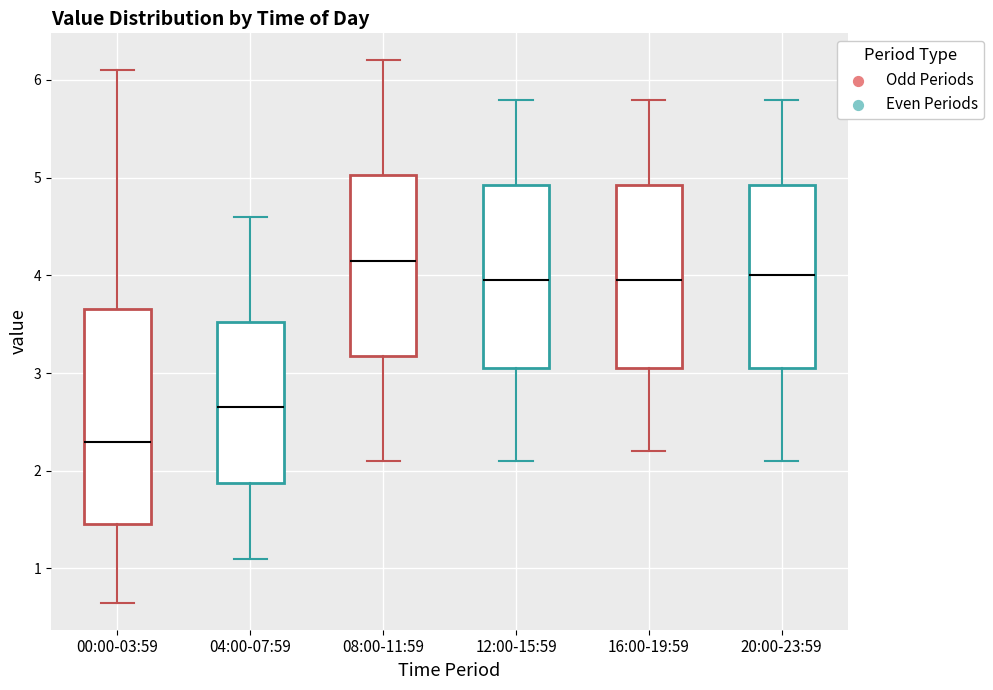

Reading left to right, read every box against the y-axis: the position of its median line, the range the box covers, and the ends of its whiskers. The values are not printed on the chart, so give them approximately, as read against the axis.

00:00-03:59: median 2.3, box 1.5 to 3.7, whiskers 0.7 to 6.1
04:00-07:59: median 2.7, box 1.9 to 3.5, whiskers 1.1 to 4.6
08:00-11:59: median 4.2, box 3.2 to 5.0, whiskers 2.1 to 6.2
12:00-15:59: median 4.0, box 3.1 to 4.9, whiskers 2.1 to 5.8
16:00-19:59: median 4.0, box 3.1 to 4.9, whiskers 2.2 to 5.8
20:00-23:59: median 4.0, box 3.1 to 4.9, whiskers 2.1 to 5.8